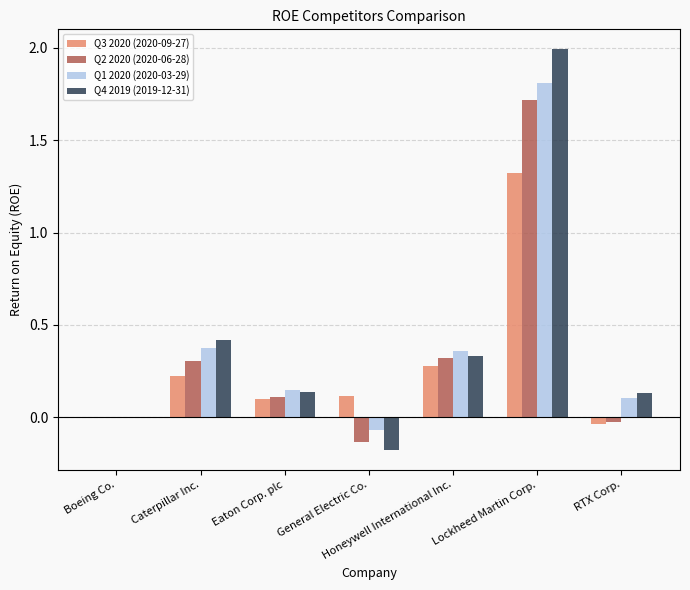

Where is Q1 2020 (2020-03-29) nearest to the value 0?

Boeing Co.